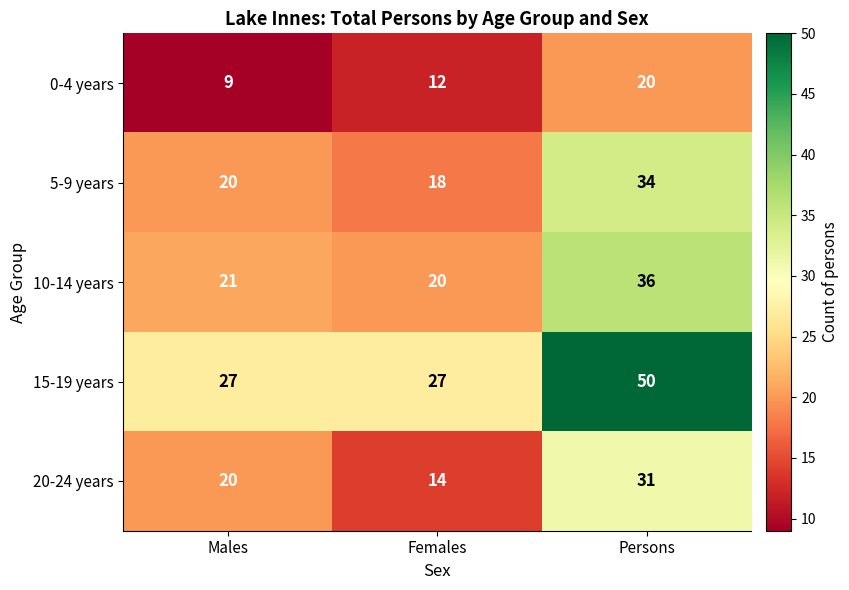

Reading left to right, list all the values displayed in this chart.

0-4 years: 9	12	20
5-9 years: 20	18	34
10-14 years: 21	20	36
15-19 years: 27	27	50
20-24 years: 20	14	31